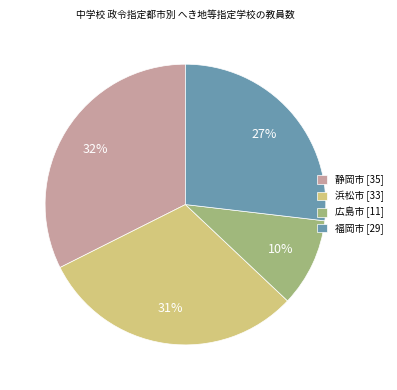

Which has a higher value, 浜松市 or 福岡市?

浜松市